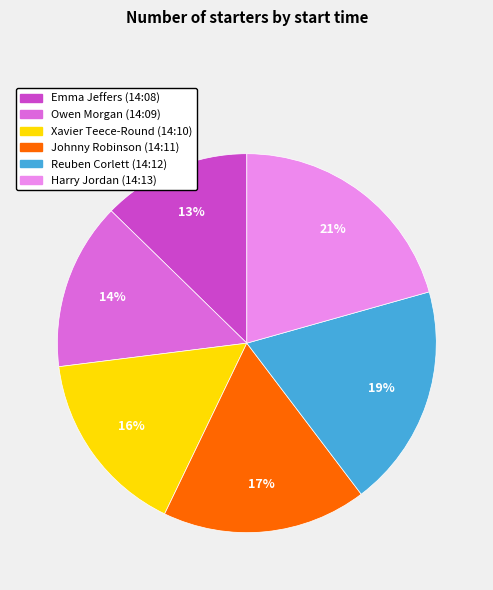

Is it true that Reuben Corlett (14:12) is 27% of the pie?

False